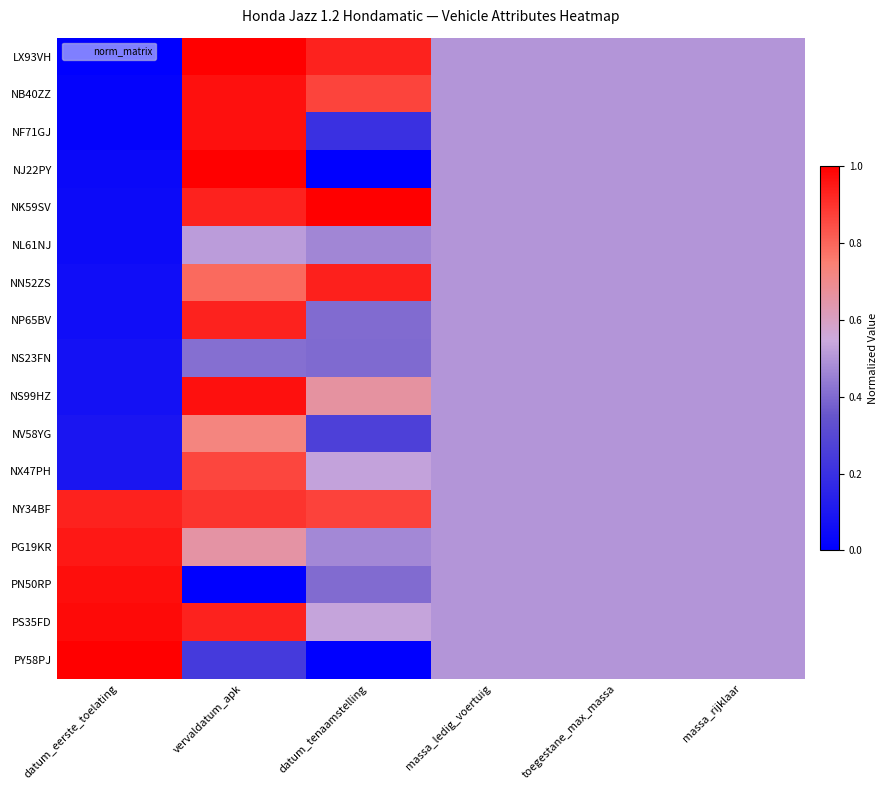

Reading right to left, transcribe all the data shown in this chart.

LX93VH: massa_rijklaar=0.5	toegestane_max_massa=0.5	massa_ledig_voertuig=0.5	datum_tenaamstelling=0.9	vervaldatum_apk=1.0	datum_eerste_toelating=0.0
NB40ZZ: massa_rijklaar=0.5	toegestane_max_massa=0.5	massa_ledig_voertuig=0.5	datum_tenaamstelling=0.9	vervaldatum_apk=1.0	datum_eerste_toelating=0.0
NF71GJ: massa_rijklaar=0.5	toegestane_max_massa=0.5	massa_ledig_voertuig=0.5	datum_tenaamstelling=0.2	vervaldatum_apk=1.0	datum_eerste_toelating=0.0
NJ22PY: massa_rijklaar=0.5	toegestane_max_massa=0.5	massa_ledig_voertuig=0.5	datum_tenaamstelling=0.0	vervaldatum_apk=1.0	datum_eerste_toelating=0.0
NK59SV: massa_rijklaar=0.5	toegestane_max_massa=0.5	massa_ledig_voertuig=0.5	datum_tenaamstelling=1.0	vervaldatum_apk=0.9	datum_eerste_toelating=0.0
NL61NJ: massa_rijklaar=0.5	toegestane_max_massa=0.5	massa_ledig_voertuig=0.5	datum_tenaamstelling=0.5	vervaldatum_apk=0.5	datum_eerste_toelating=0.0
NN52ZS: massa_rijklaar=0.5	toegestane_max_massa=0.5	massa_ledig_voertuig=0.5	datum_tenaamstelling=0.9	vervaldatum_apk=0.8	datum_eerste_toelating=0.1
NP65BV: massa_rijklaar=0.5	toegestane_max_massa=0.5	massa_ledig_voertuig=0.5	datum_tenaamstelling=0.4	vervaldatum_apk=0.9	datum_eerste_toelating=0.1
NS23FN: massa_rijklaar=0.5	toegestane_max_massa=0.5	massa_ledig_voertuig=0.5	datum_tenaamstelling=0.4	vervaldatum_apk=0.4	datum_eerste_toelating=0.1
NS99HZ: massa_rijklaar=0.5	toegestane_max_massa=0.5	massa_ledig_voertuig=0.5	datum_tenaamstelling=0.7	vervaldatum_apk=1.0	datum_eerste_toelating=0.1
NV58YG: massa_rijklaar=0.5	toegestane_max_massa=0.5	massa_ledig_voertuig=0.5	datum_tenaamstelling=0.3	vervaldatum_apk=0.7	datum_eerste_toelating=0.1
NX47PH: massa_rijklaar=0.5	toegestane_max_massa=0.5	massa_ledig_voertuig=0.5	datum_tenaamstelling=0.5	vervaldatum_apk=0.9	datum_eerste_toelating=0.1
NY34BF: massa_rijklaar=0.5	toegestane_max_massa=0.5	massa_ledig_voertuig=0.5	datum_tenaamstelling=0.9	vervaldatum_apk=0.9	datum_eerste_toelating=0.9
PG19KR: massa_rijklaar=0.5	toegestane_max_massa=0.5	massa_ledig_voertuig=0.5	datum_tenaamstelling=0.5	vervaldatum_apk=0.7	datum_eerste_toelating=1.0
PN50RP: massa_rijklaar=0.5	toegestane_max_massa=0.5	massa_ledig_voertuig=0.5	datum_tenaamstelling=0.4	vervaldatum_apk=0.0	datum_eerste_toelating=1.0
PS35FD: massa_rijklaar=0.5	toegestane_max_massa=0.5	massa_ledig_voertuig=0.5	datum_tenaamstelling=0.5	vervaldatum_apk=0.9	datum_eerste_toelating=1.0
PY58PJ: massa_rijklaar=0.5	toegestane_max_massa=0.5	massa_ledig_voertuig=0.5	datum_tenaamstelling=-133.6	vervaldatum_apk=0.2	datum_eerste_toelating=1.0